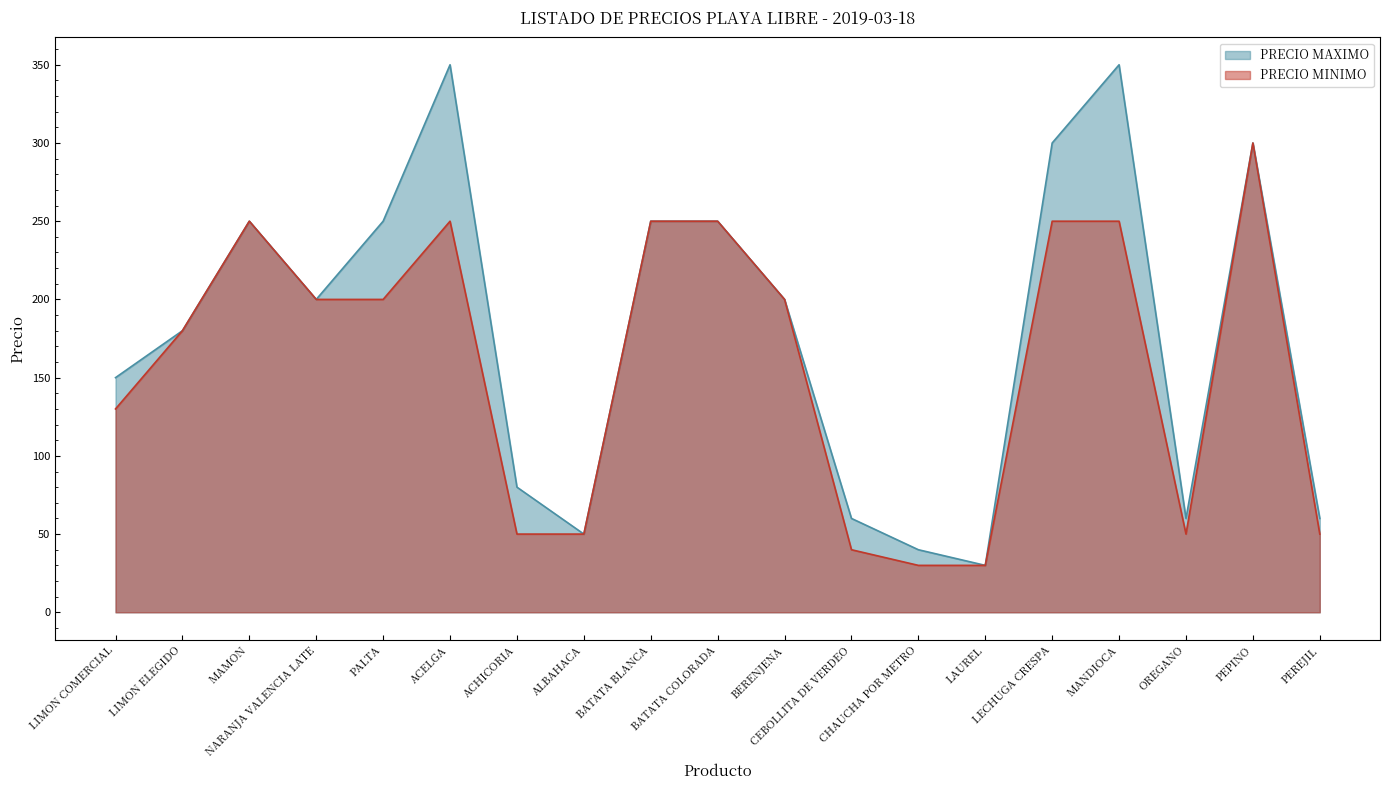

How many interior local valleys does the PRECIO MINIMO series have?

1